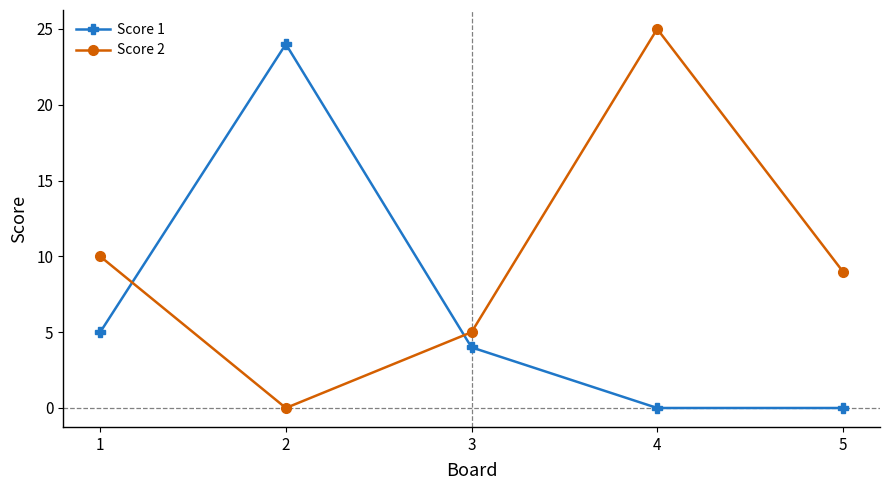

At which label does Score 2 reach its minimum?

2